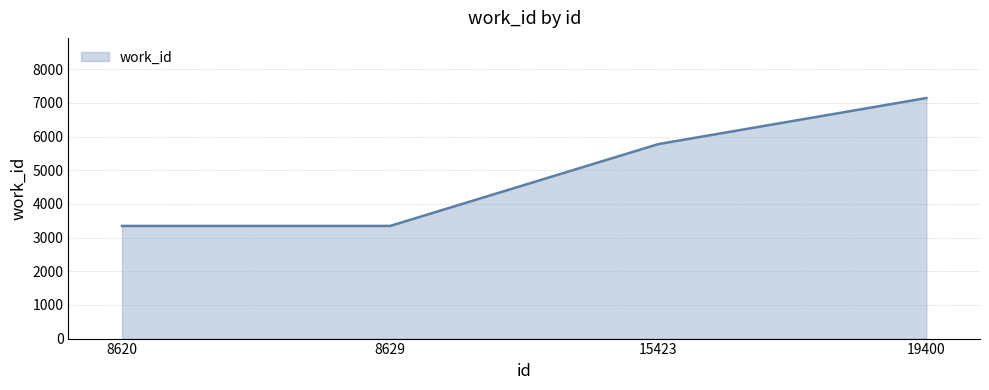

Which category has the highest value across all series?

19400